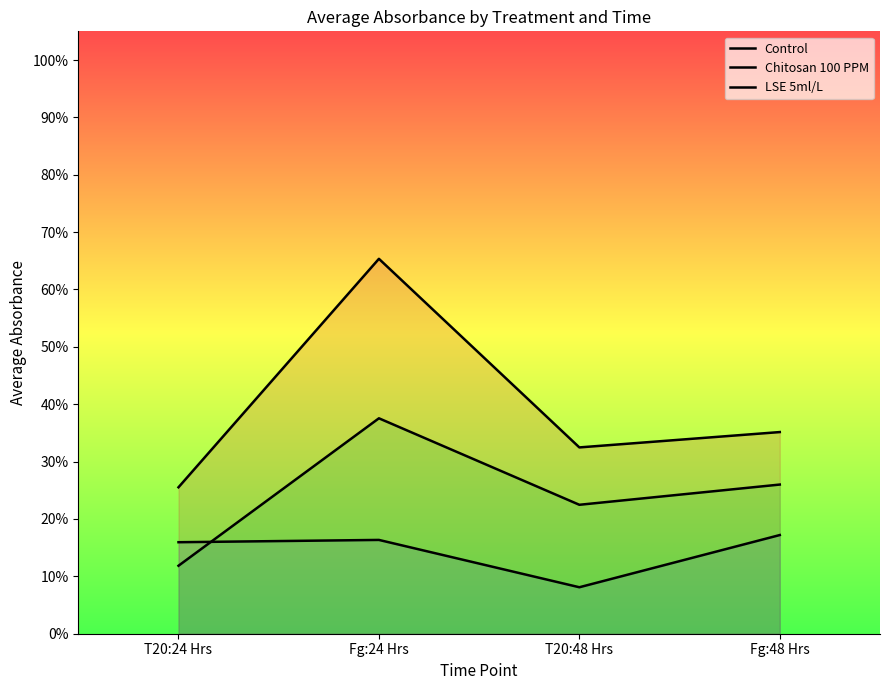

Which series changed the most between Fg:24 Hrs and Fg:48 Hrs?

Chitosan 100 PPM